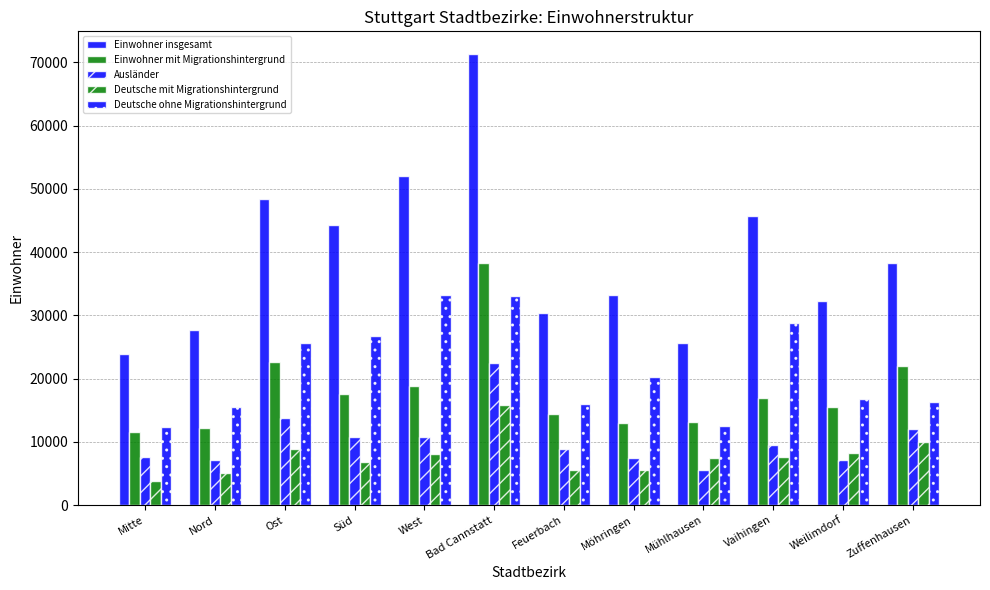

What position from the right is Nord?

11